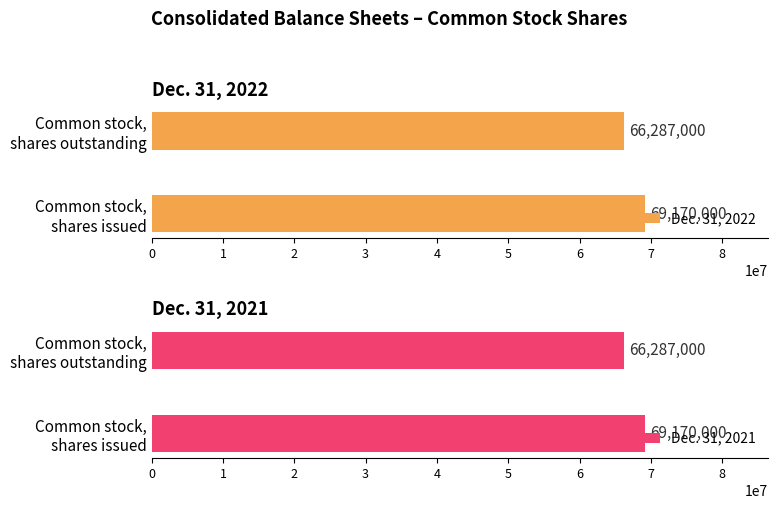

How many data points in Dec. 31, 2022 are less than 69170000?

1